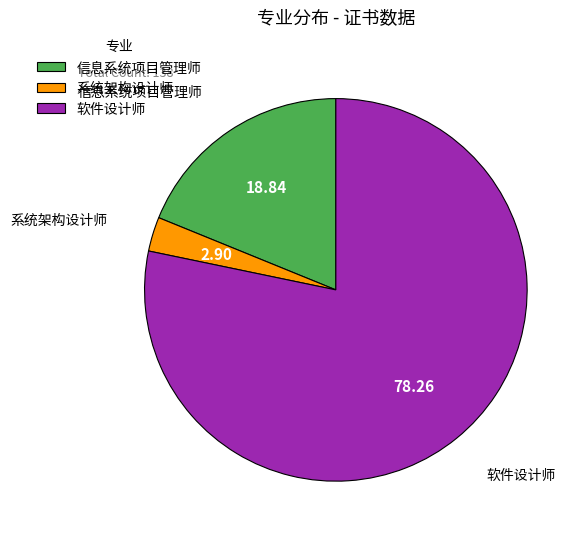

Is the sum of 软件设计师 and 系统架构设计师 greater than half?

Yes